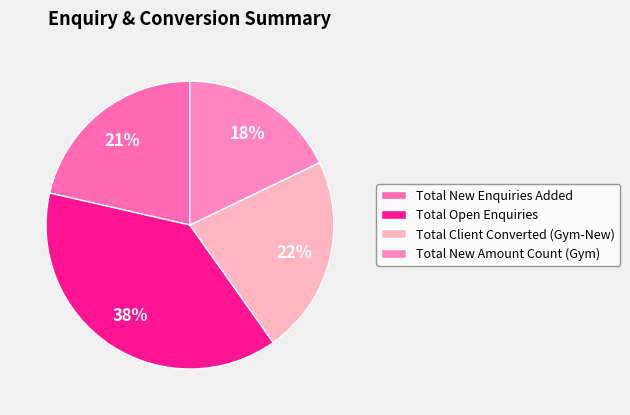

To the nearest percent, what is the combined percentage of Total New Amount Count (Gym) and Total Open Enquiries?

56%